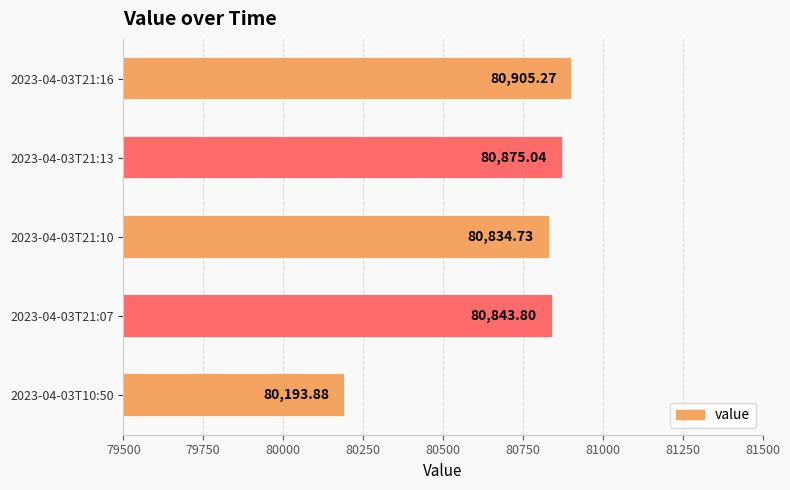

What is the change in value from 2023-04-03T21:10 to 2023-04-03T21:16?

+70.5